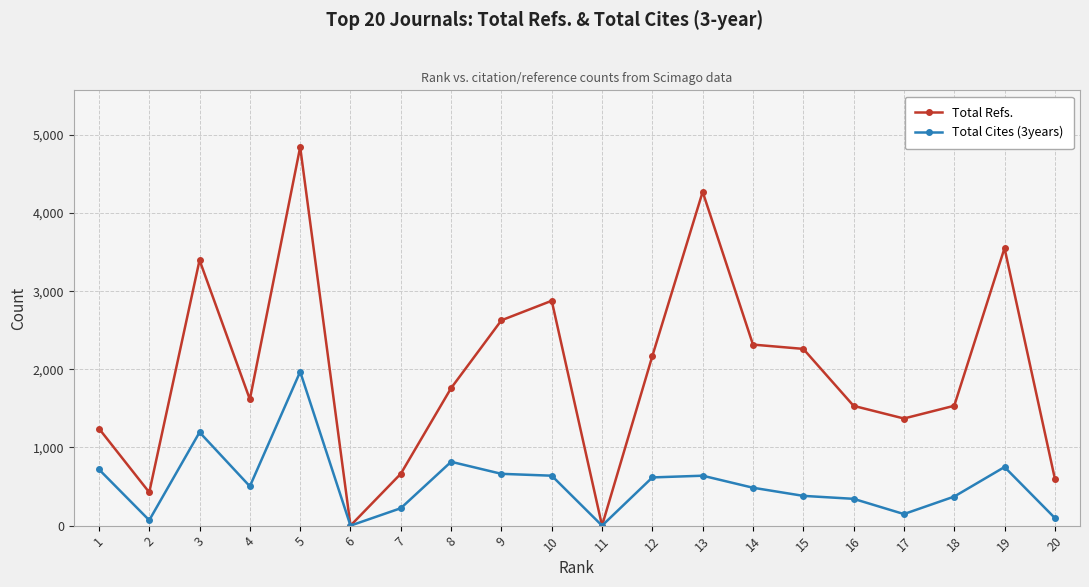

Rank the series by their average value, from highest to lowest.

Total Refs., Total Cites (3years)